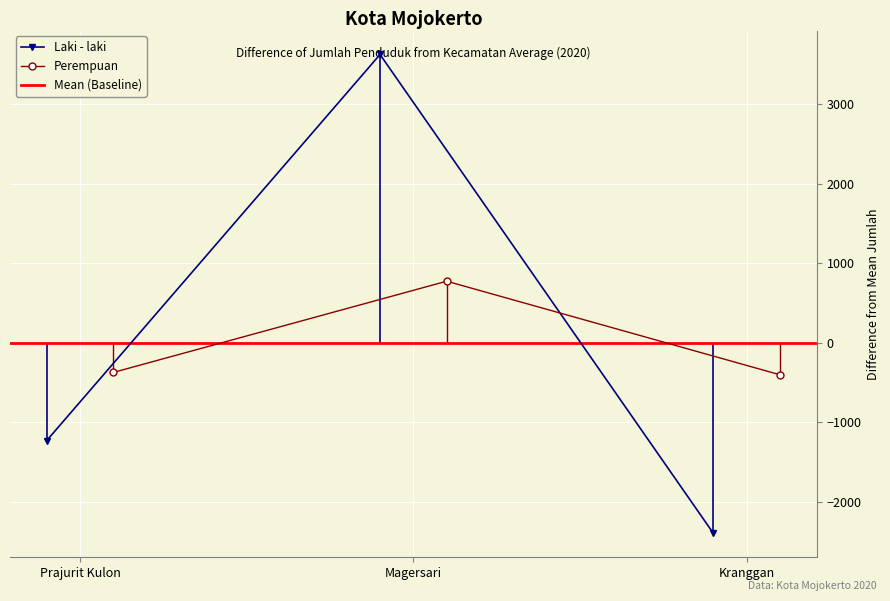

Which series has the widest spread of values?

Laki - laki